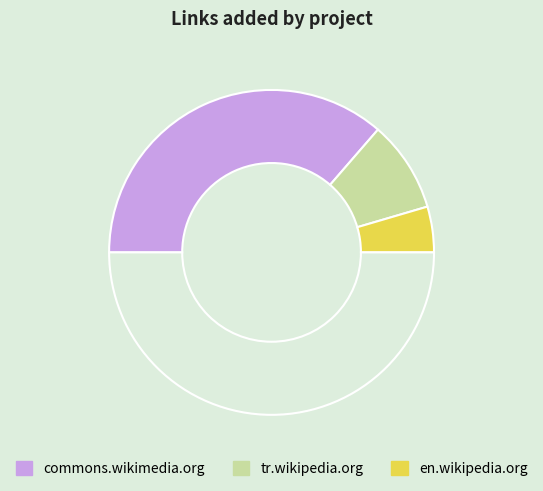

How many segments does this pie chart have?

4